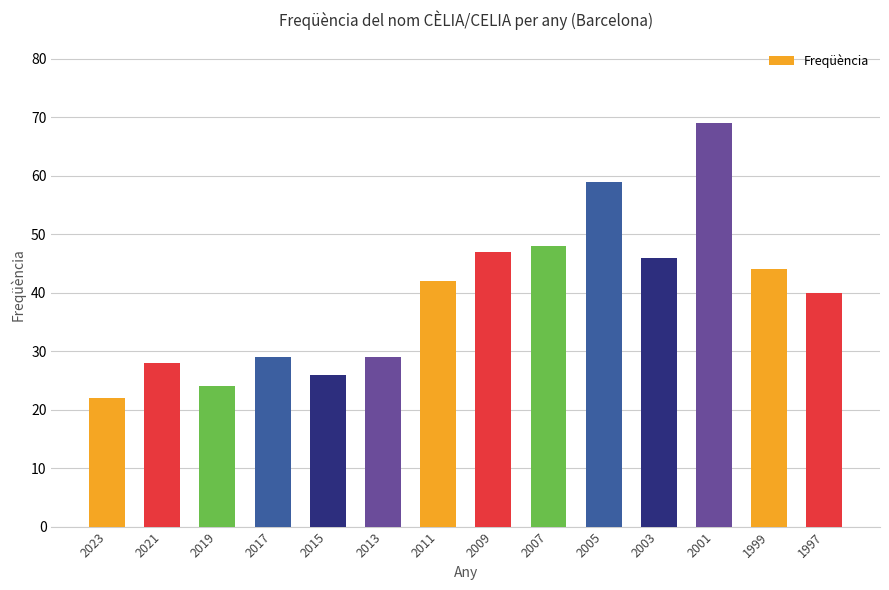

Is it true that the value at 2023 is 14?

False